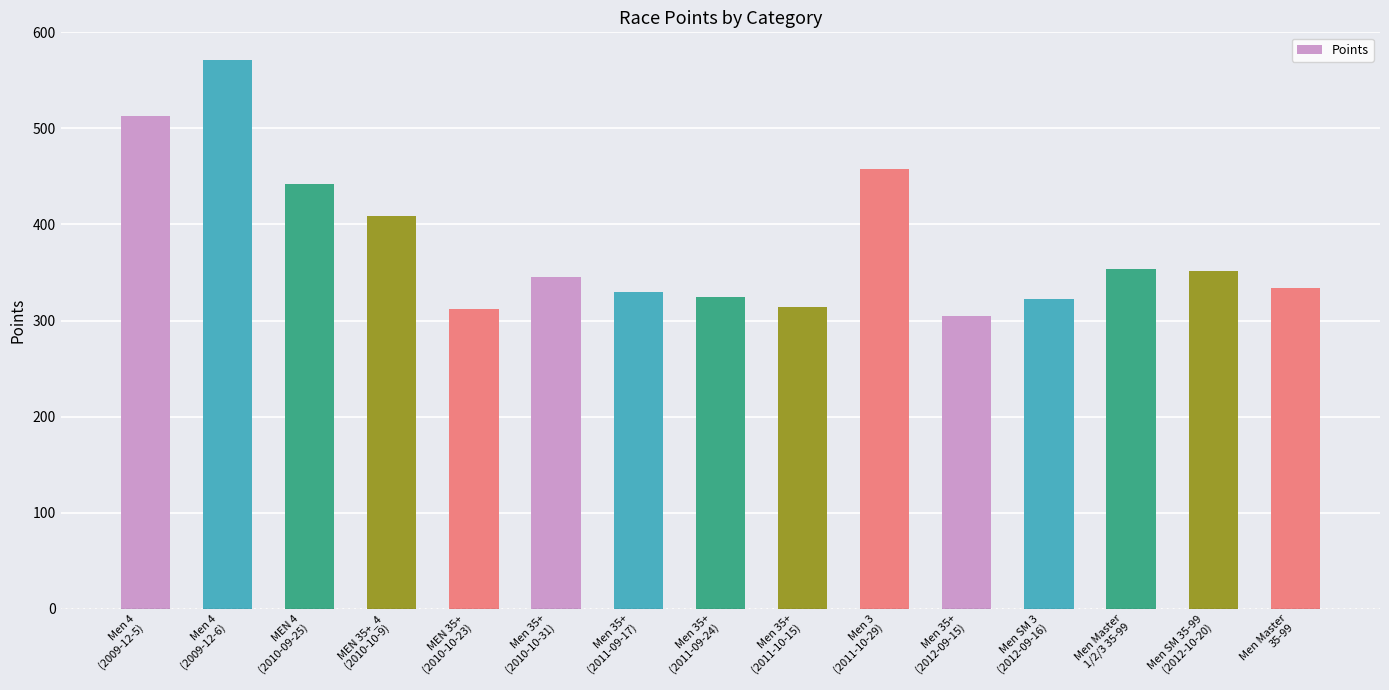

What is the greatest value displayed?

571.4